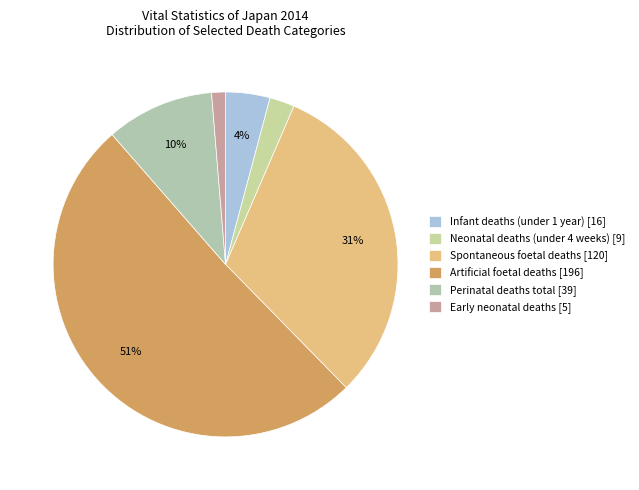

True or false: Early neonatal deaths accounts for 11% of the total.

False